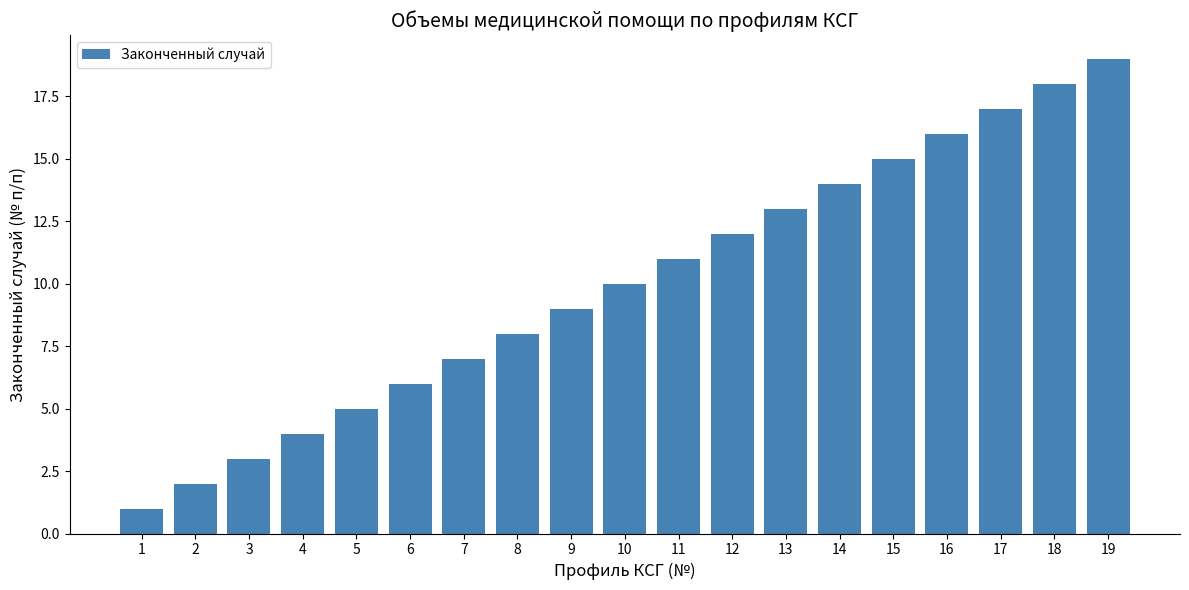

Reading left to right, list all the values displayed in this chart.

1=1	2=2	3=3	4=4	5=5	6=6	7=7	8=8	9=9	10=10	11=11	12=12	13=13	14=14	15=15	16=16	17=17	18=18	19=19